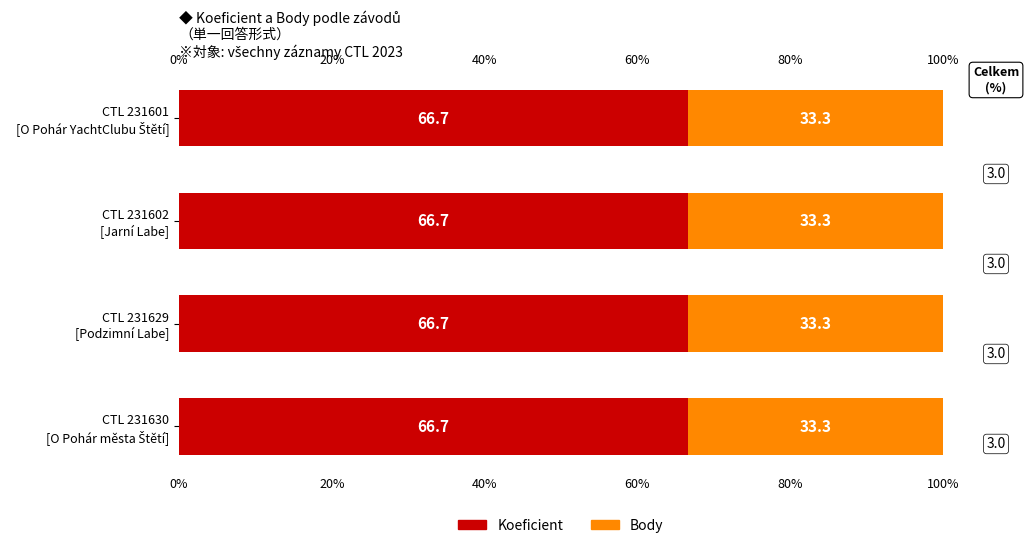

What is the maximum value for Koeficient?

66.7